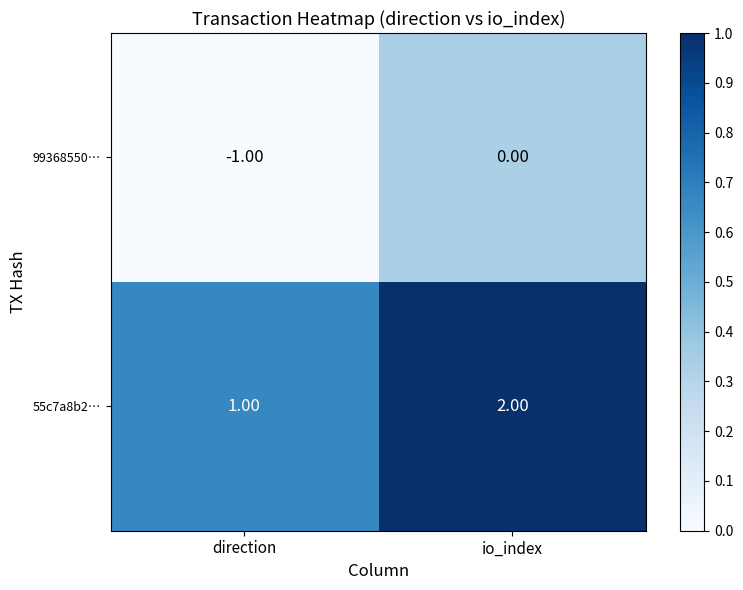

What is the sum of all 55c7a8b2… values?

3